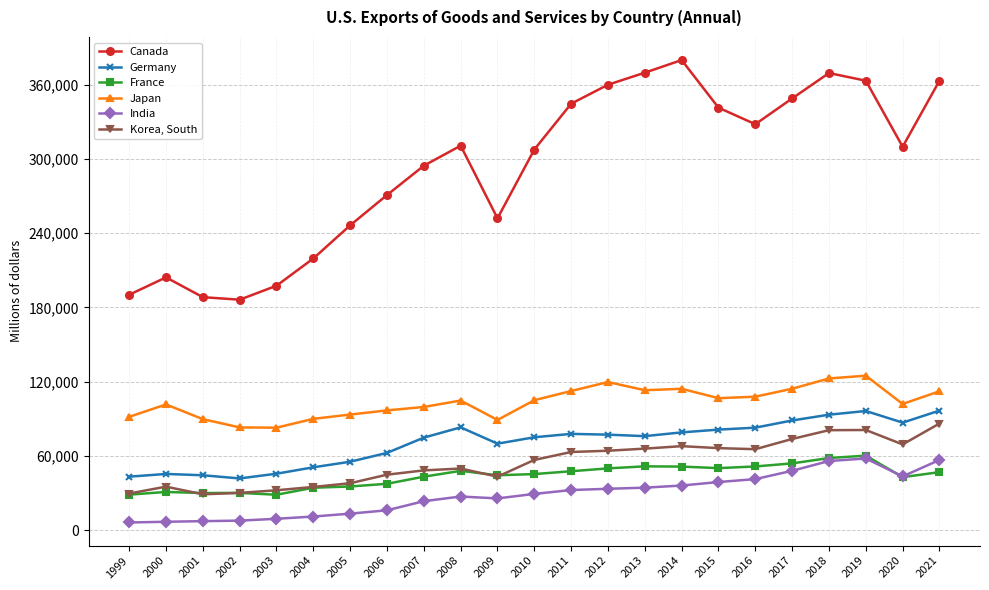

At which label is Korea, South closest to 57527?

2010